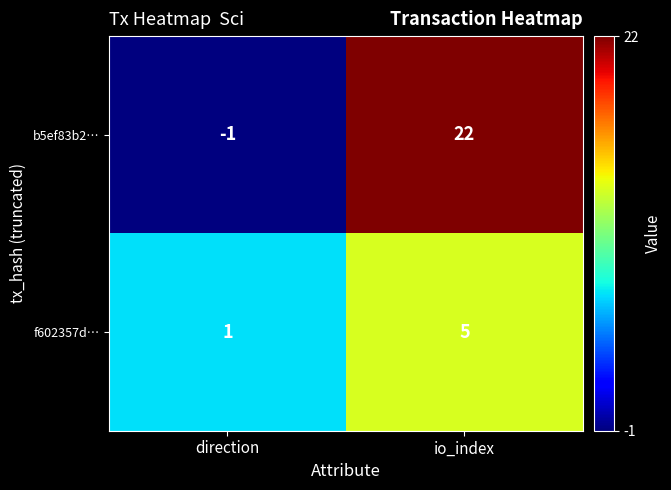

The value of b5ef83b2… at direction is -1. True or false?

True